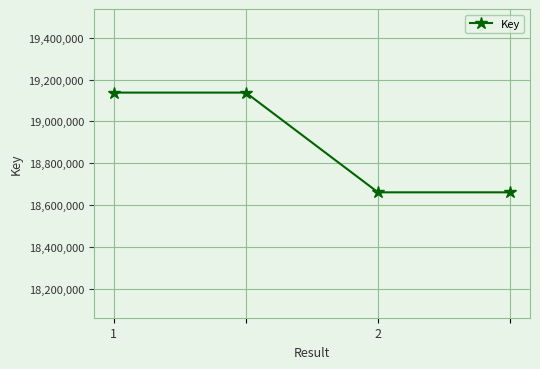

What is the sum of all values?

75597238